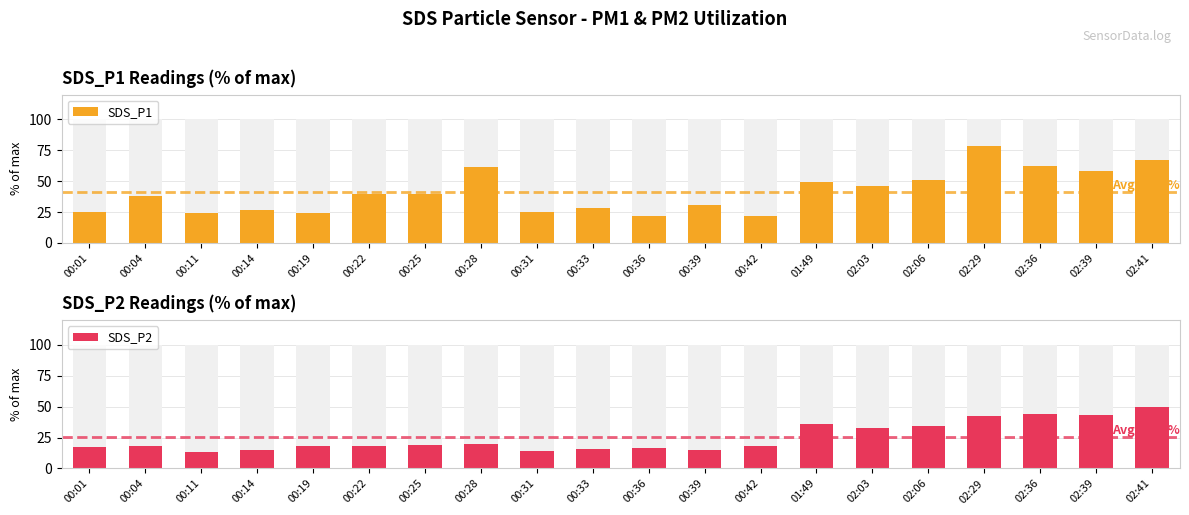

Is it true that SDS_P2 equals 30.8 at 00:28?

False